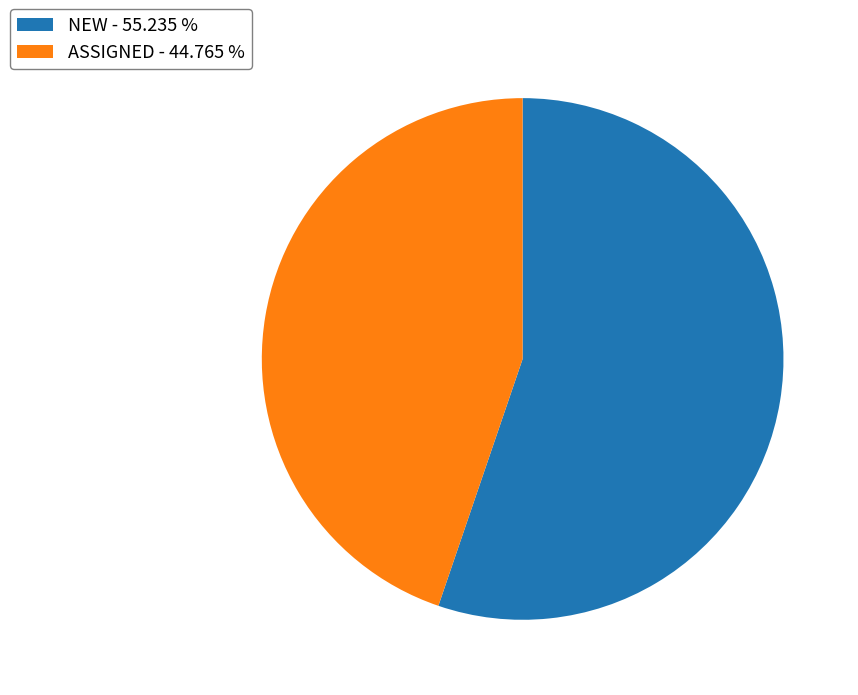

Rank the categories by value from highest to lowest.

NEW, ASSIGNED